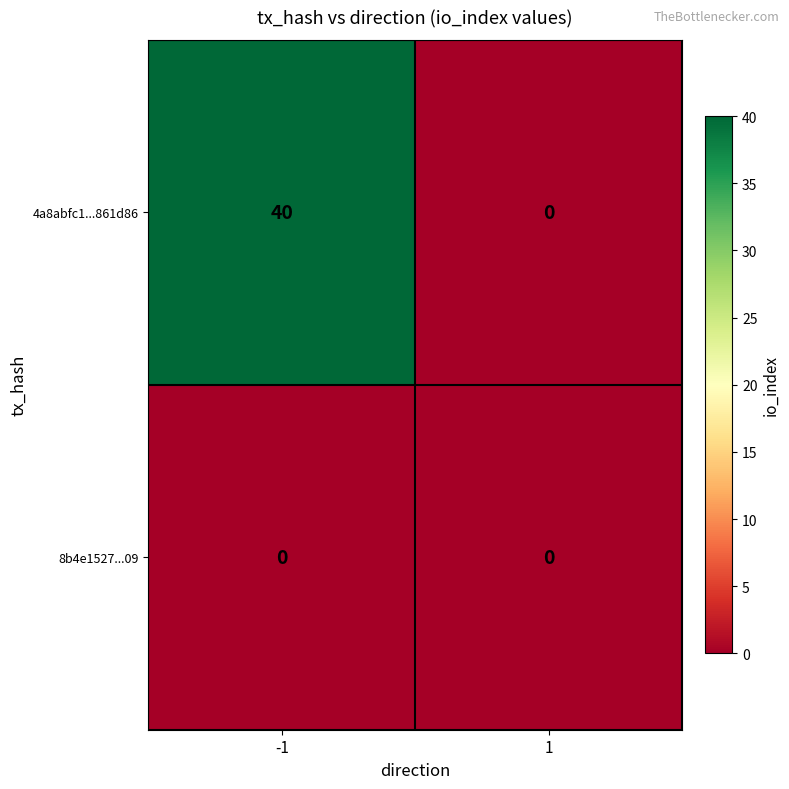

Reading left to right, extract all data points from this chart.

4a8abfc1...861d86: -1=40	1=0
8b4e1527...09: -1=0	1=0